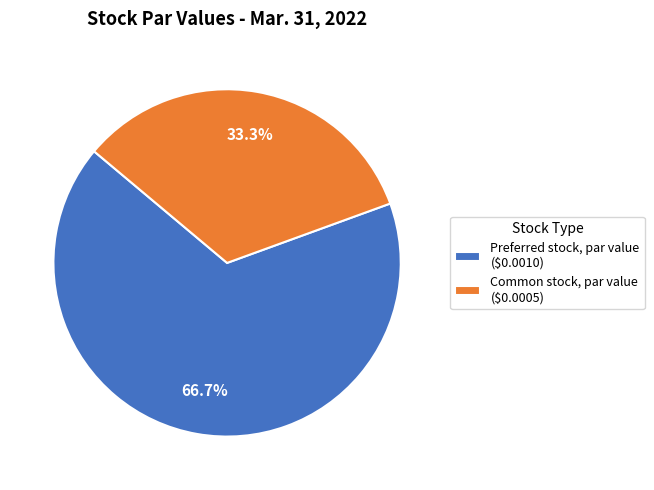

Combined, what portion of the pie is Common stock, par value and Preferred stock, par value?

100.0%